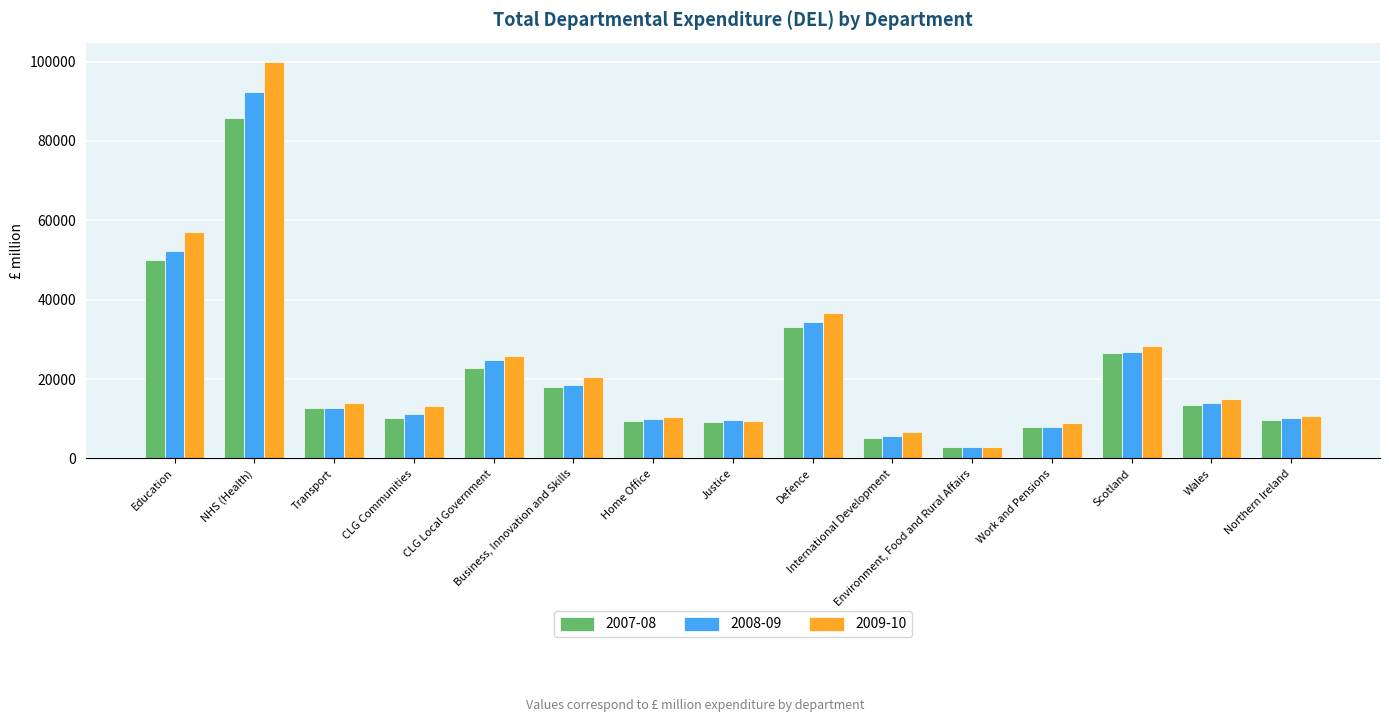

What is the approximate value of 2008-09 at Environment, Food and Rural Affairs, to the nearest 10?

2830